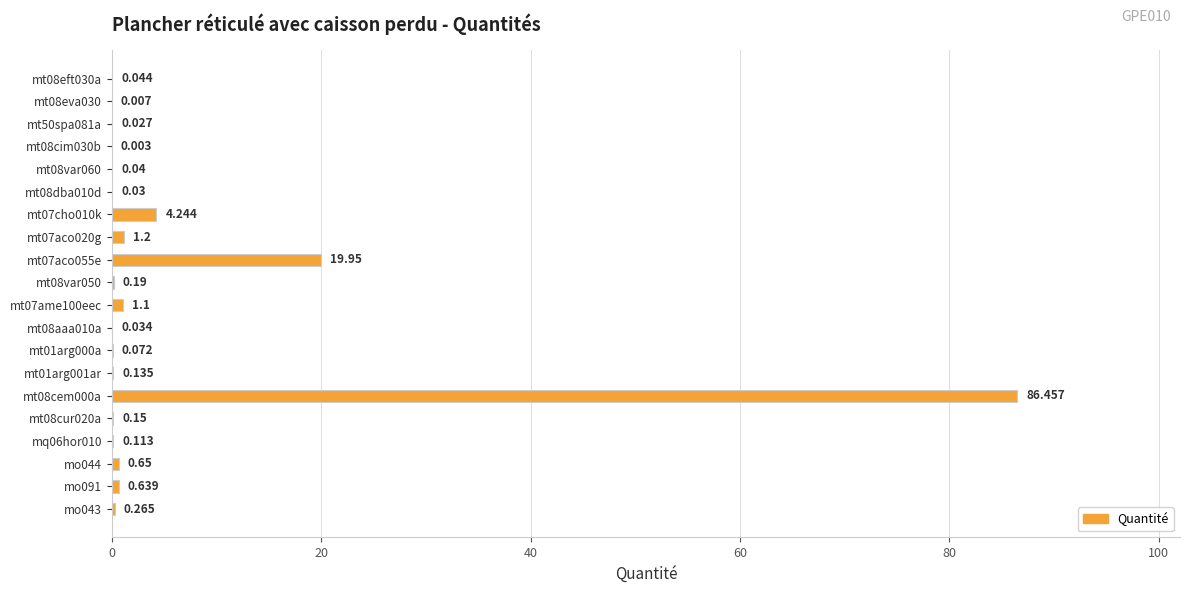

Are the bars horizontal?

Yes